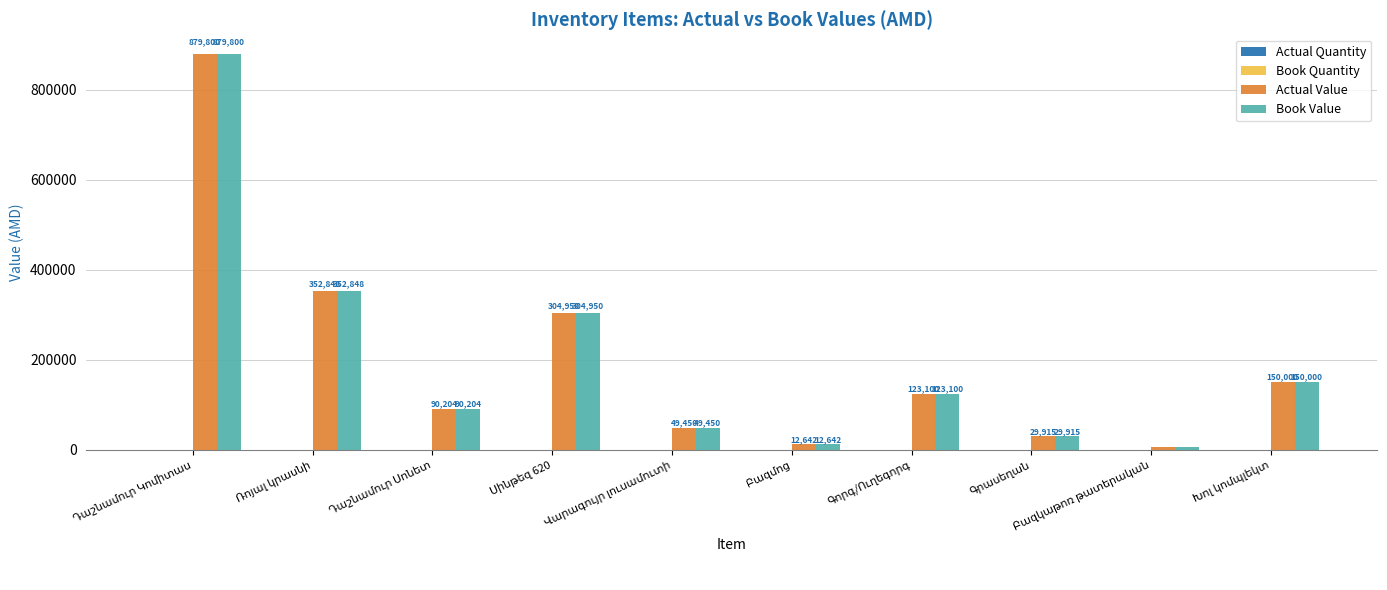

What is the maximum value shown in the chart?

879800